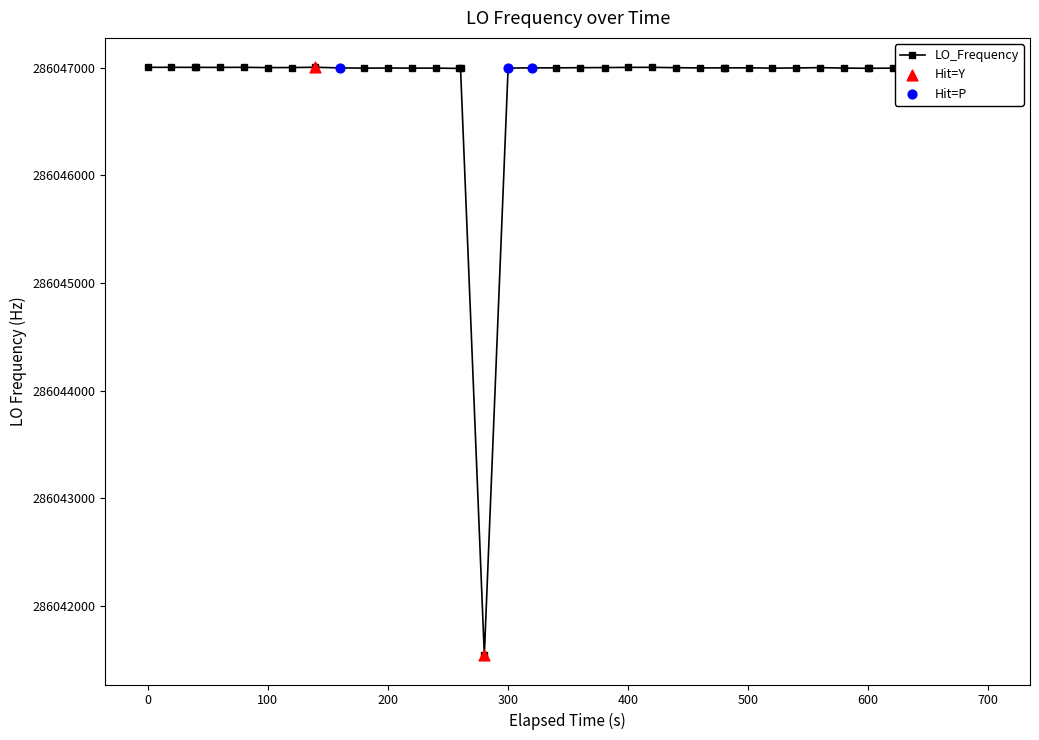

What is the value of the 31st point from the left?

286046998.2